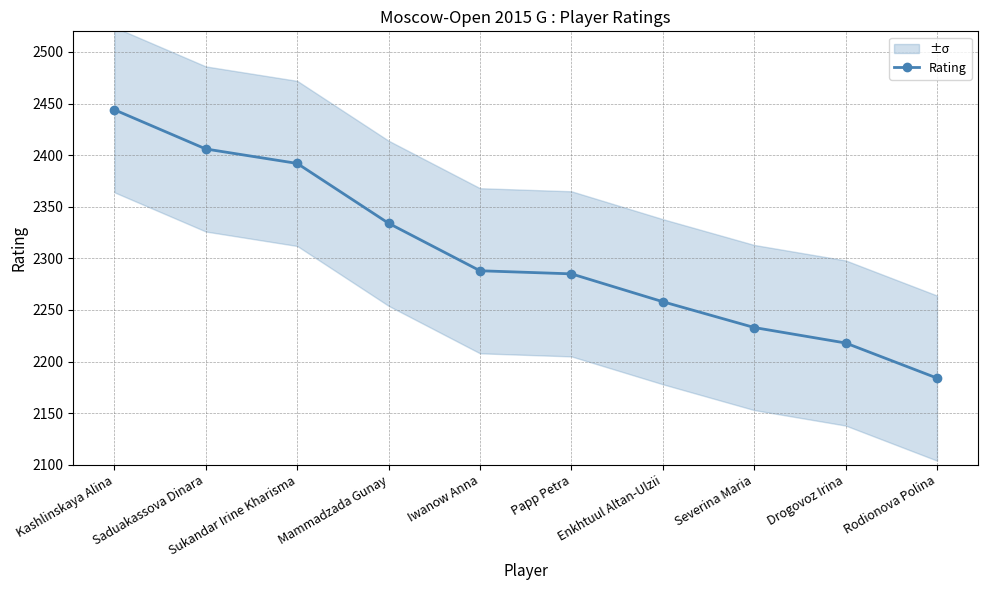

Reading left to right, list all the values displayed in this chart.

2444	2406	2392	2334	2288	2285	2258	2233	2218	2184